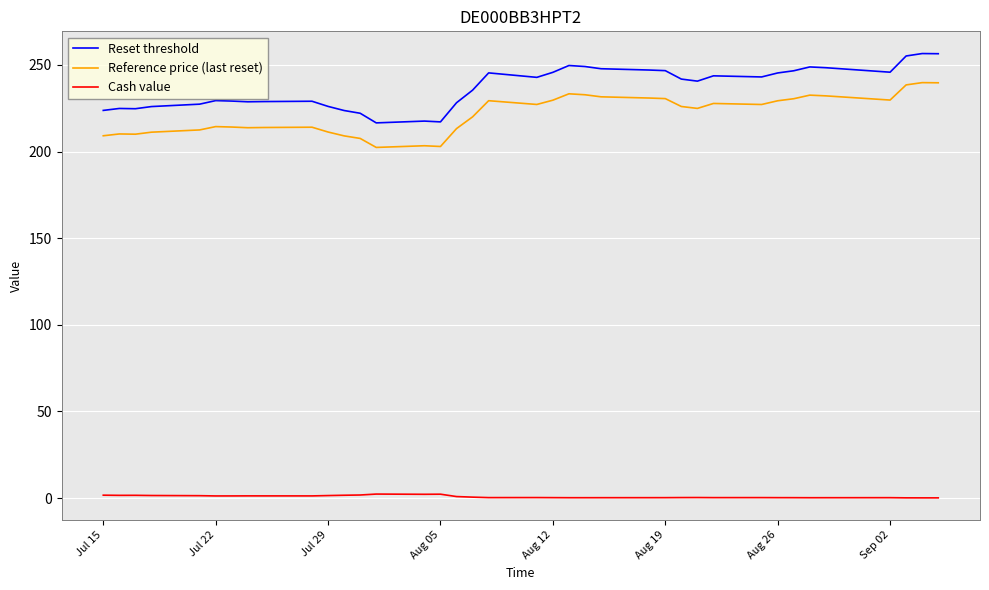

What is the maximum value shown in the chart?

256.6